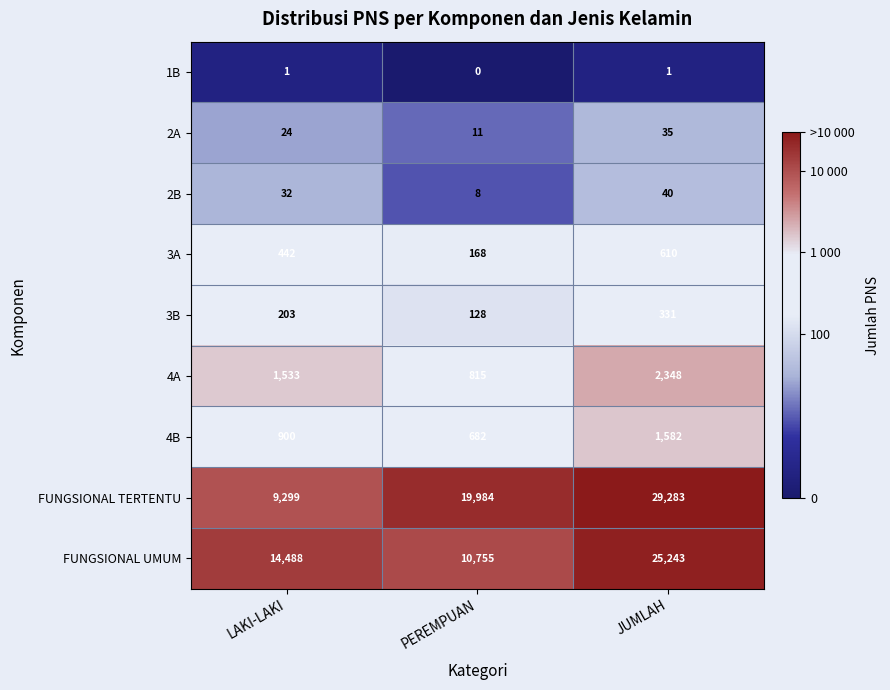

What is the difference between the 4A values at PEREMPUAN and JUMLAH?

1533